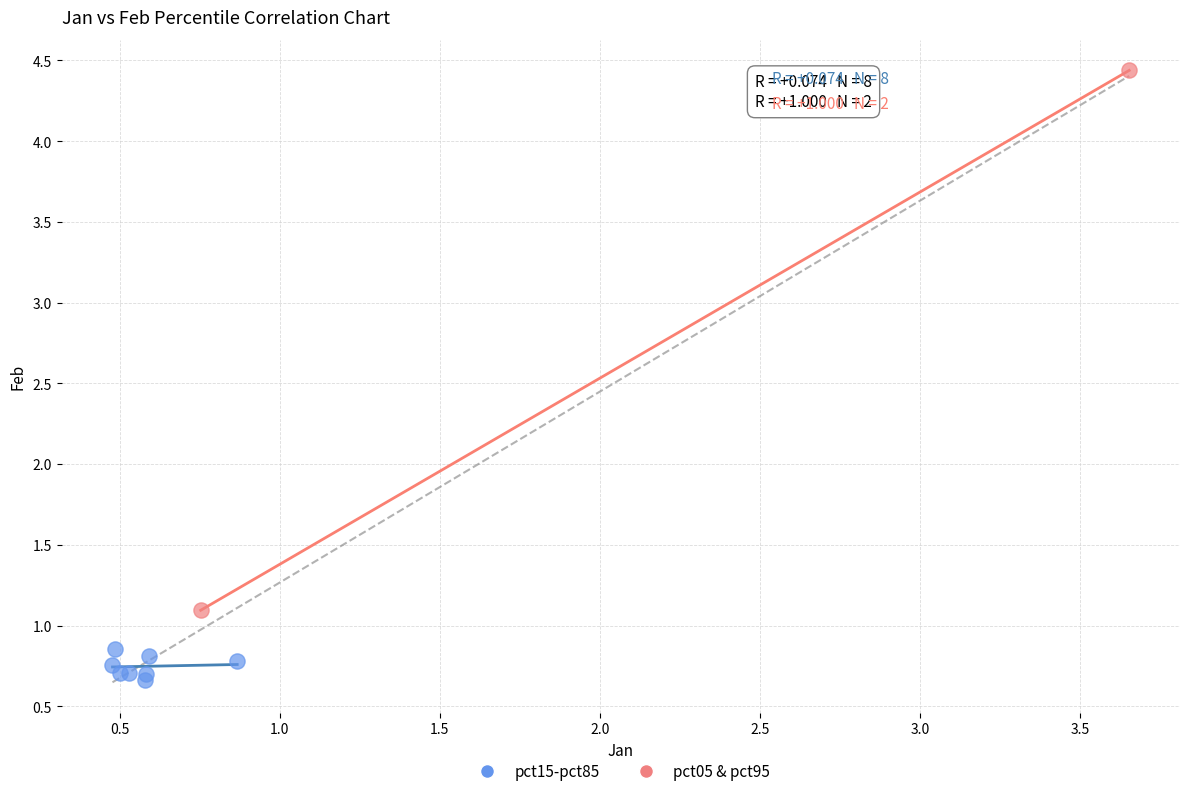

Which series reaches the minimum Y coordinate?

pct15-pct85